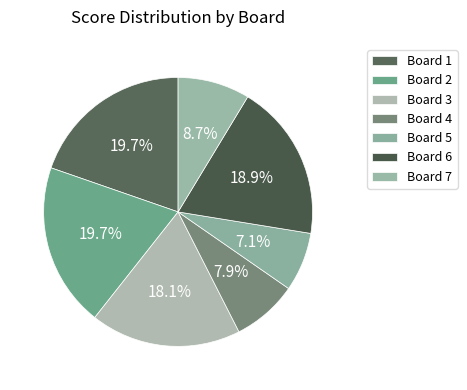

How many segments does this pie chart have?

7